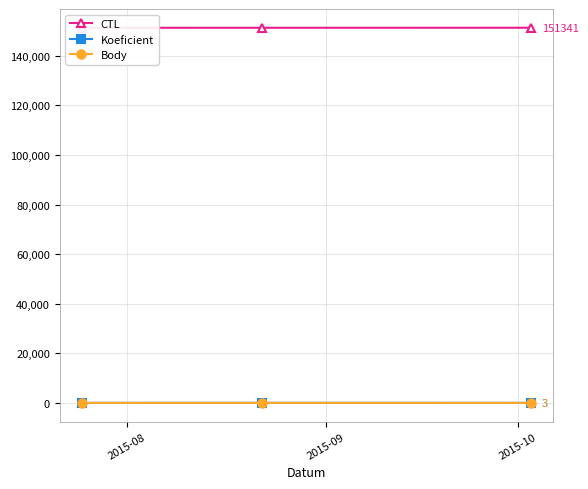

What is the difference between the maximum and minimum values in the Body series?

4